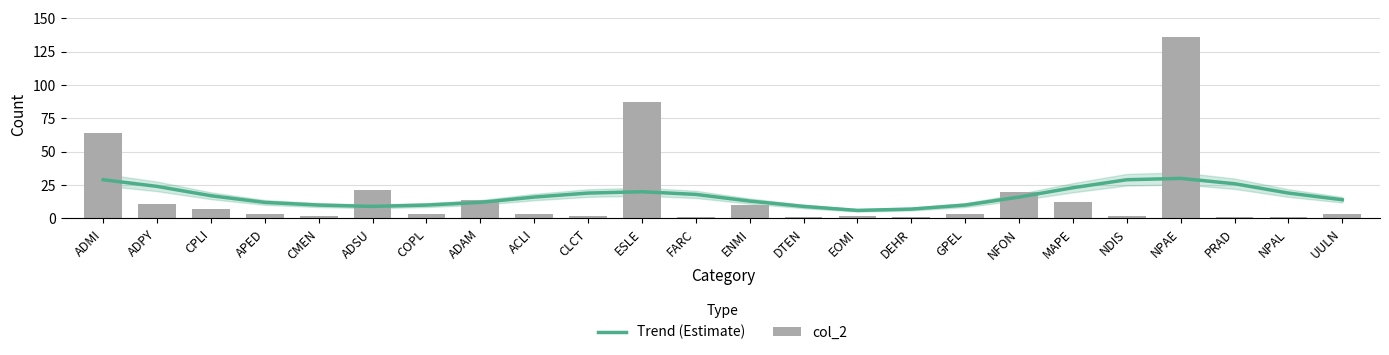

At COPL, list the series in order from smallest to largest.

col_2, Trend (Estimate)